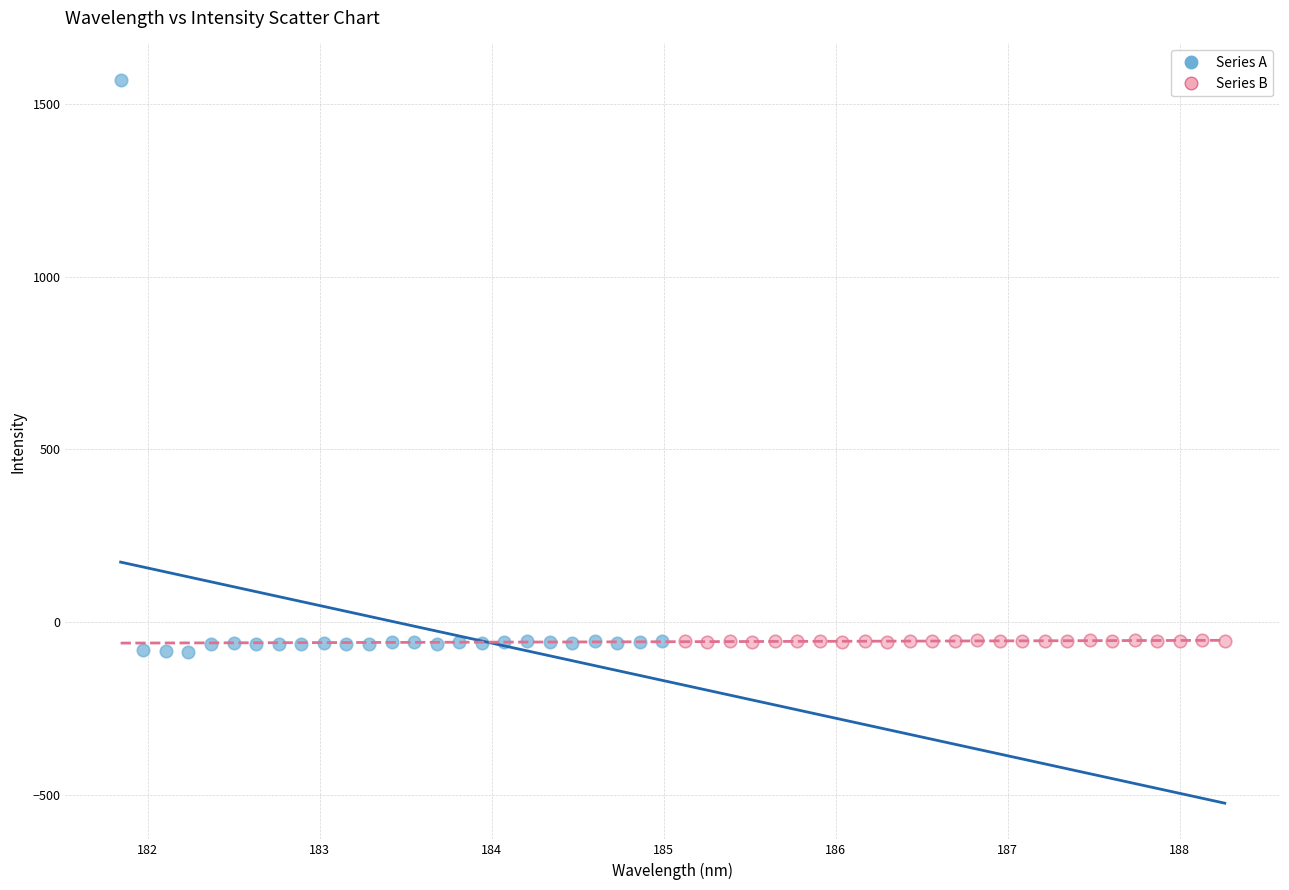

Which series reaches the maximum Y coordinate?

Series A